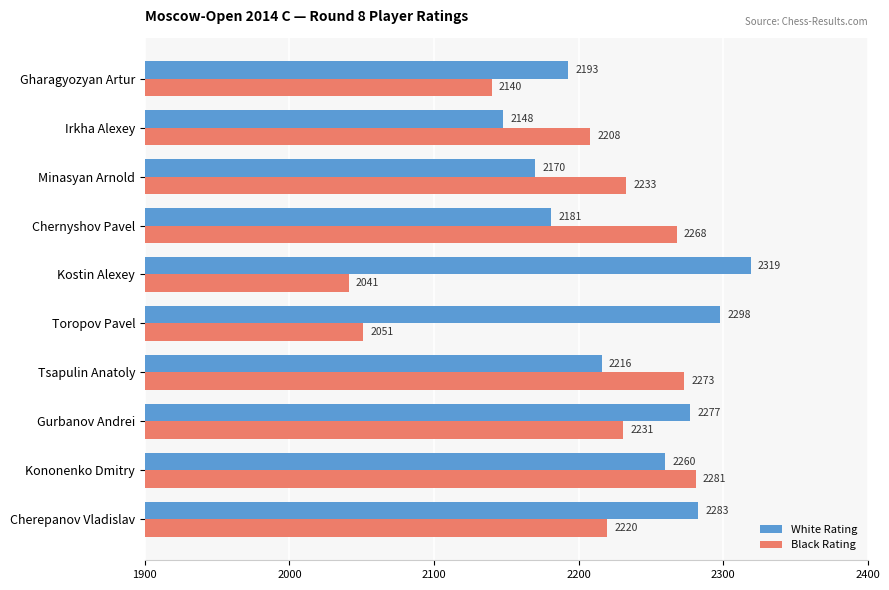

What is the lowest value of the White Rating series?

2148